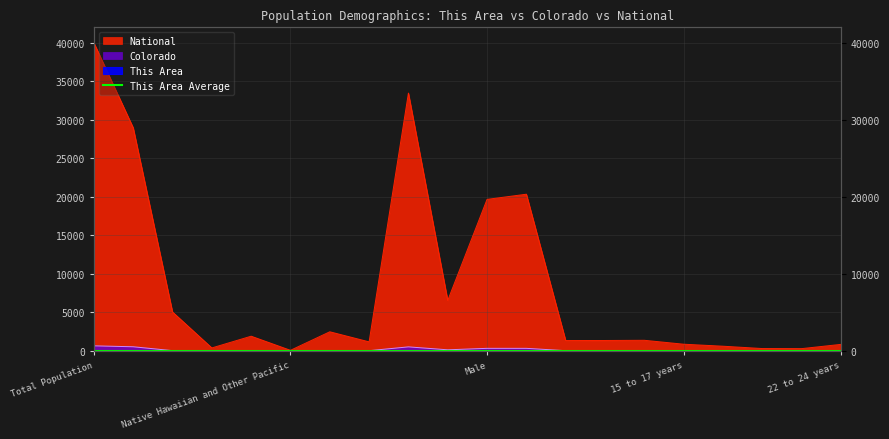

What is the highest value of the Colorado series?

651.6